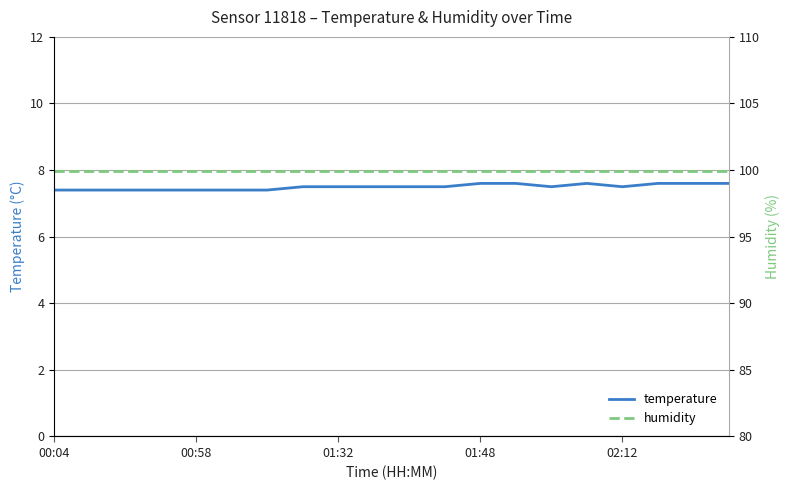

True or false: humidity has a value of 99.9 at 14.

True